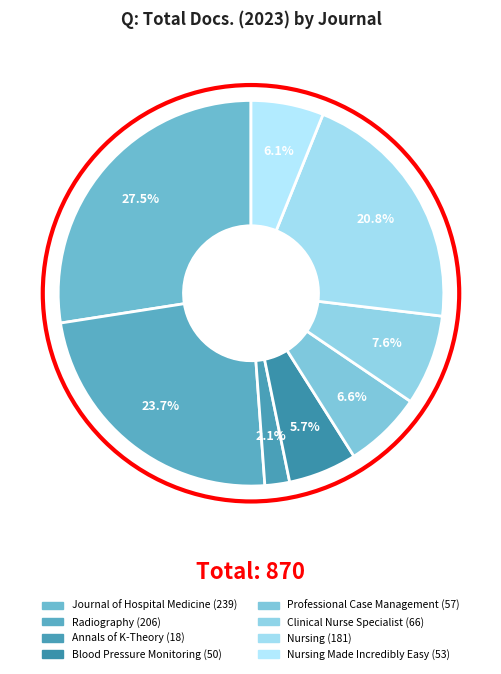

Count the number of slices in the pie.

8